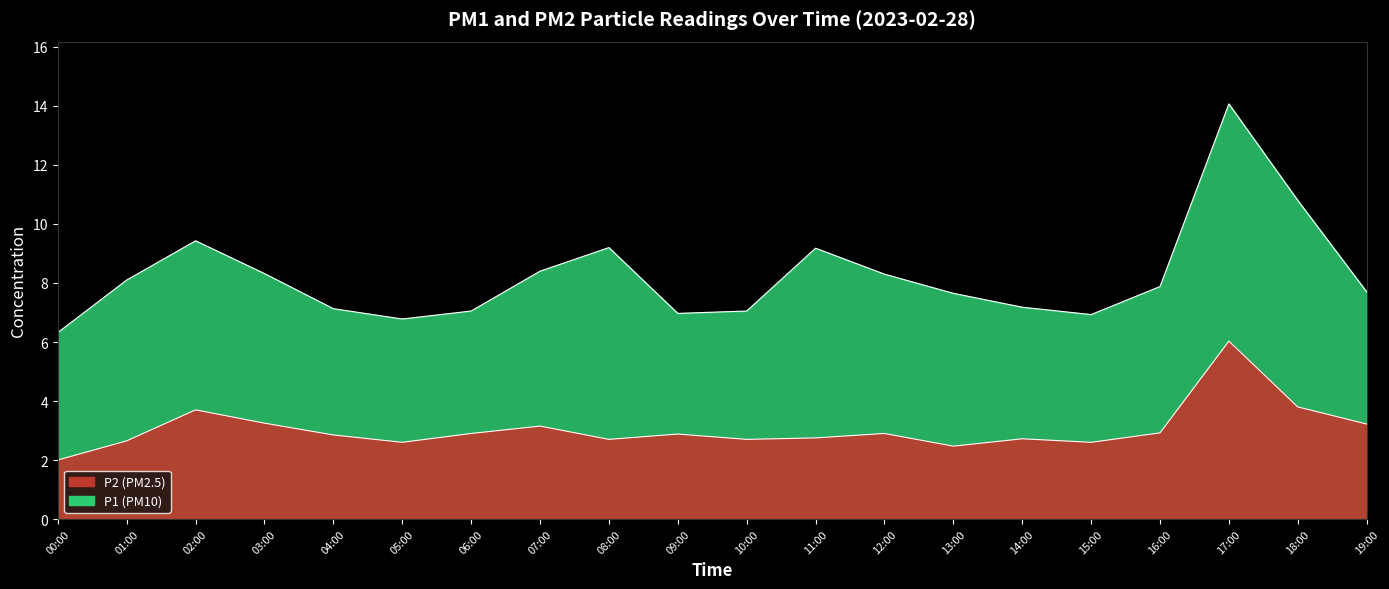

What is the minimum value for P1?

6.3